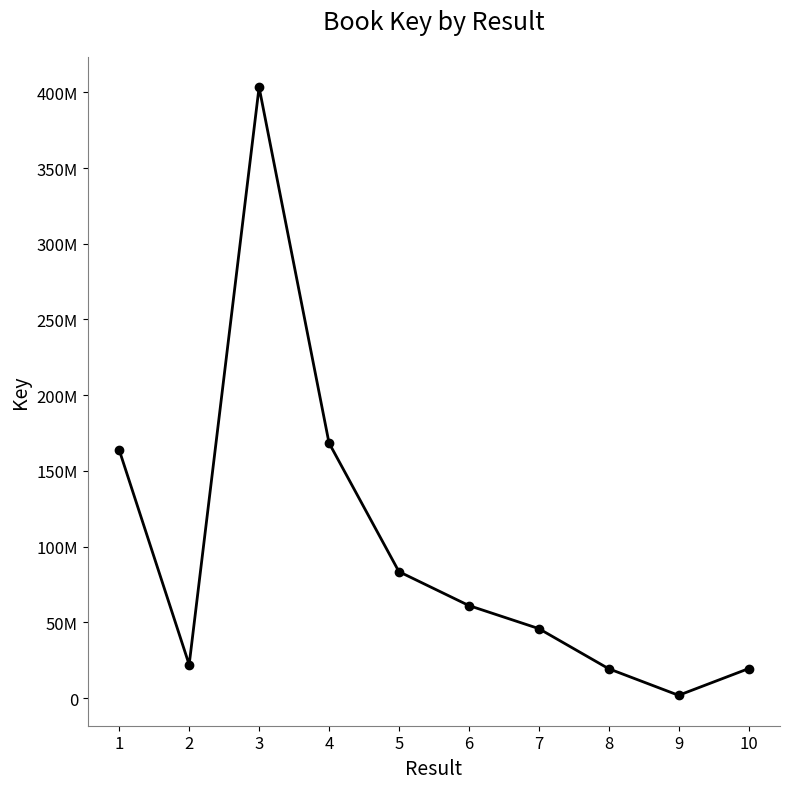

What is the average value?

98855404